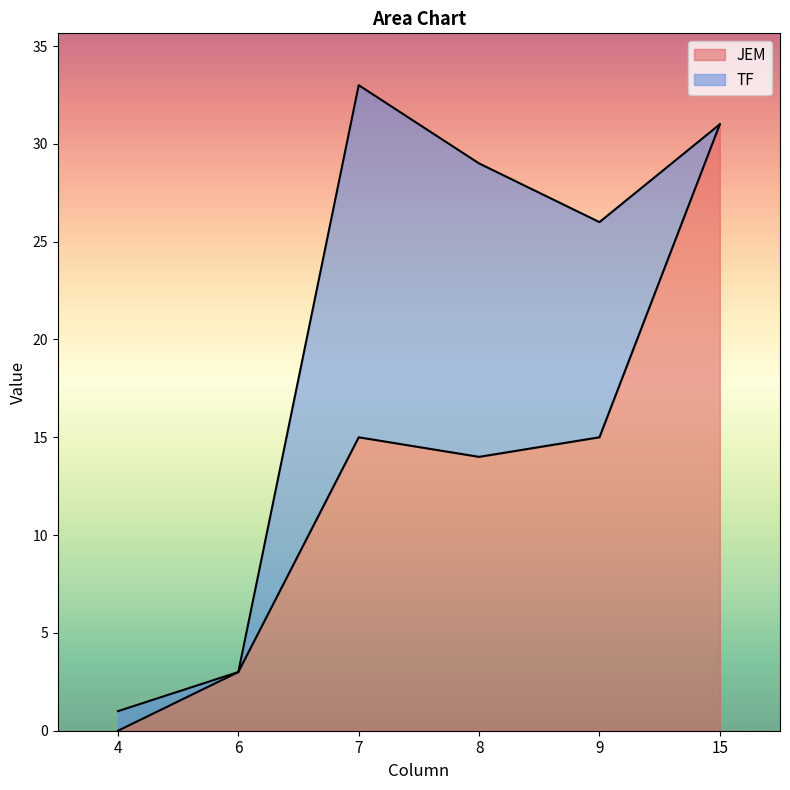

What is the change in value from 6 to 9?

+12